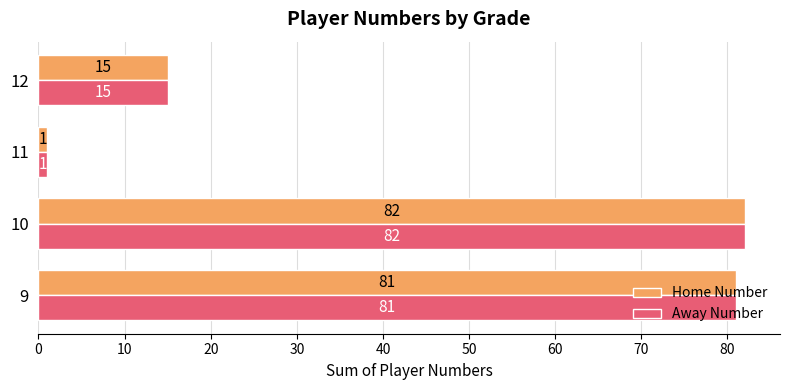

What is the highest value of the Away Number series?

82